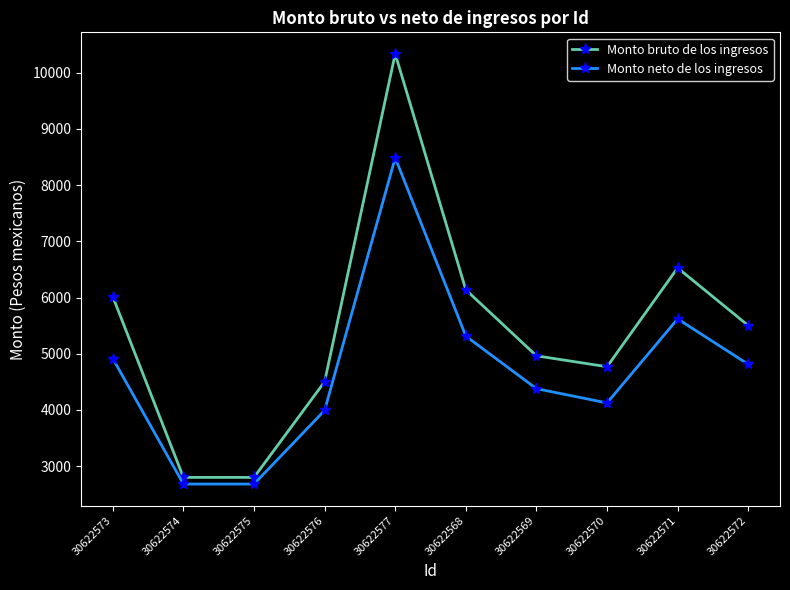

At how many categories does at least one series exceed 8123?

1